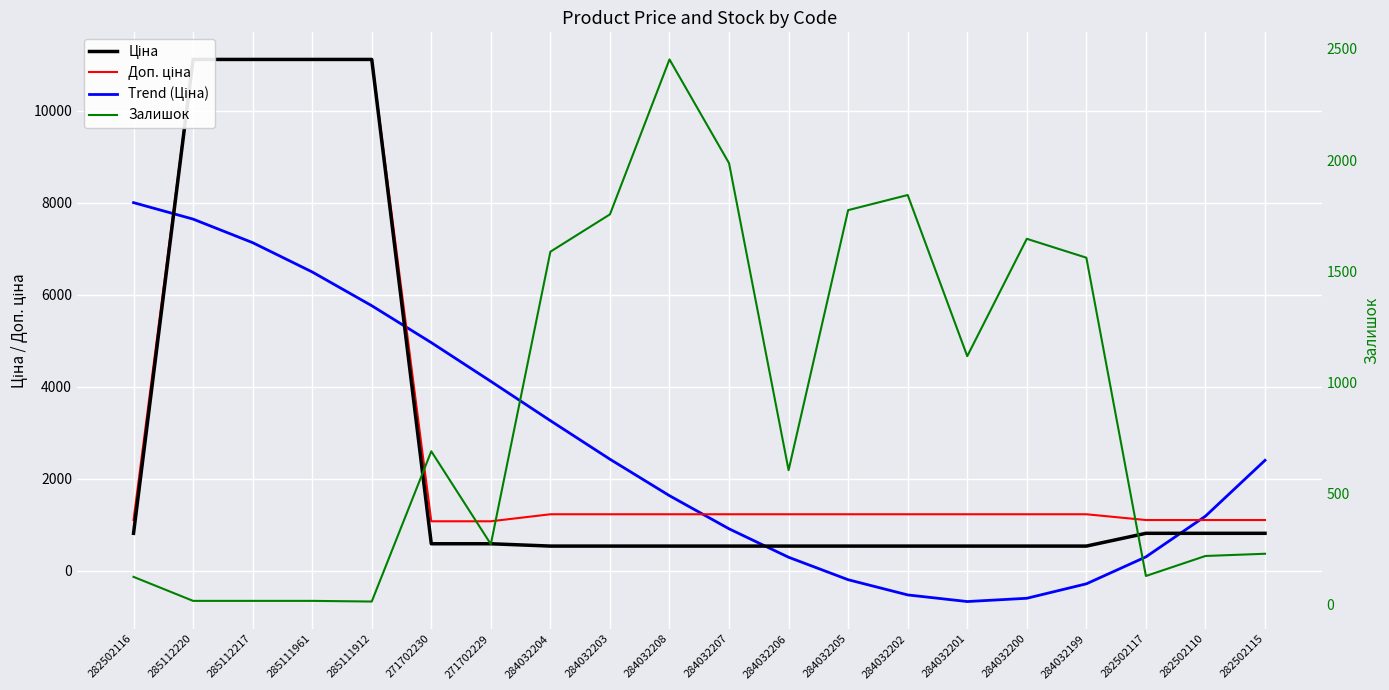

Is the value of Доп. ціна at 284032203 greater than the value of Trend (Ціна) at 285112220?

No